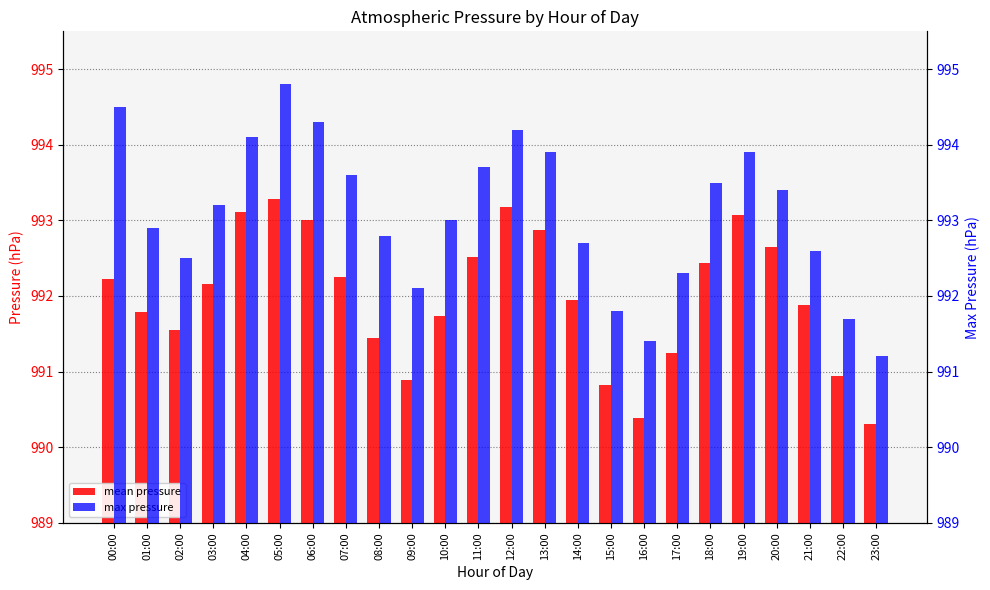

Reading right to left, list all the values displayed in this chart.

mean pressure: 990.3	990.9	991.9	992.6	993.1	992.4	991.2	990.4	990.8	992.0	992.9	993.2	992.5	991.7	990.9	991.4	992.2	993.0	993.3	993.1	992.2	991.5	991.8	992.2
max pressure: 991.2	991.7	992.6	993.4	993.9	993.5	992.3	991.4	991.8	992.7	993.9	994.2	993.7	993.0	992.1	992.8	993.6	994.3	994.8	994.1	993.2	992.5	992.9	994.5